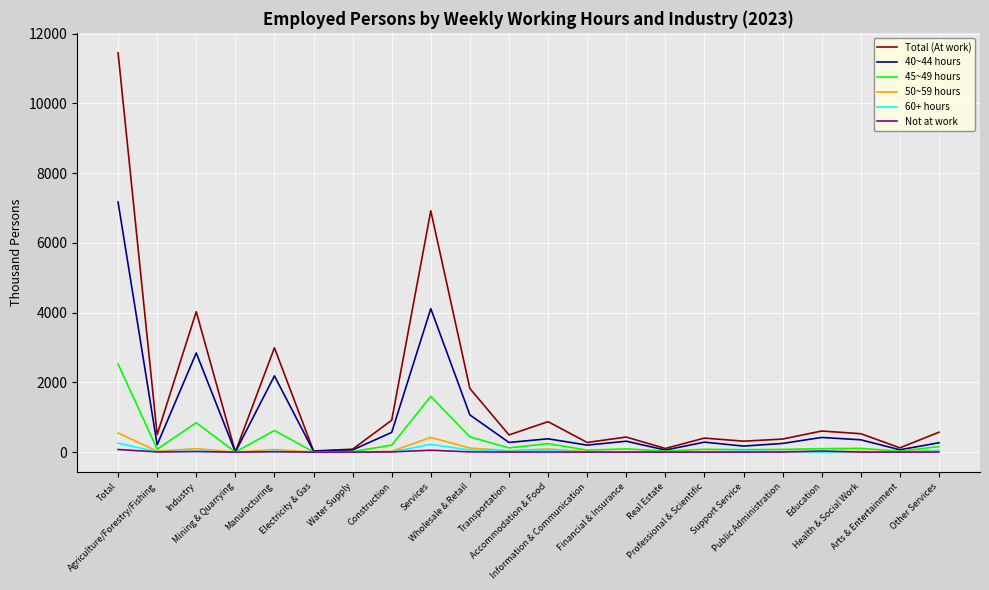

What are all the series names shown in the legend?

Total (At work), 40~44 hours, 45~49 hours, 50~59 hours, 60+ hours, Not at work